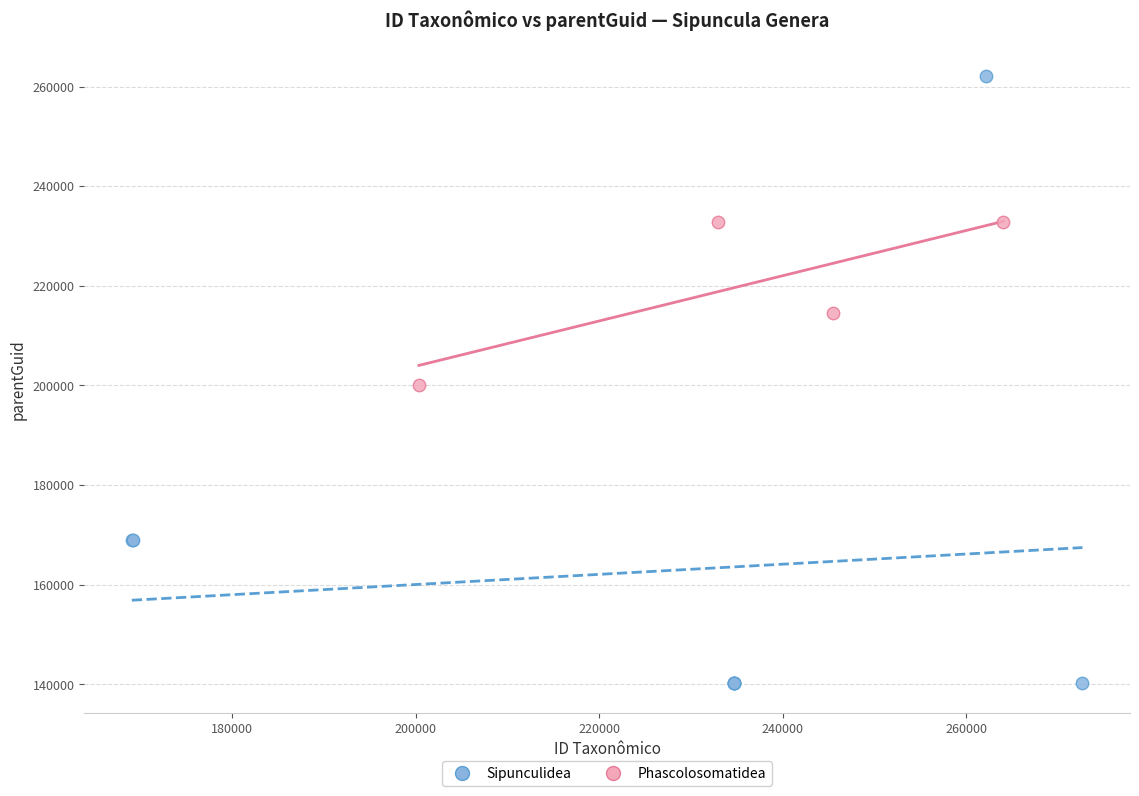

Which series contains the lowest Y value?

Sipunculidea